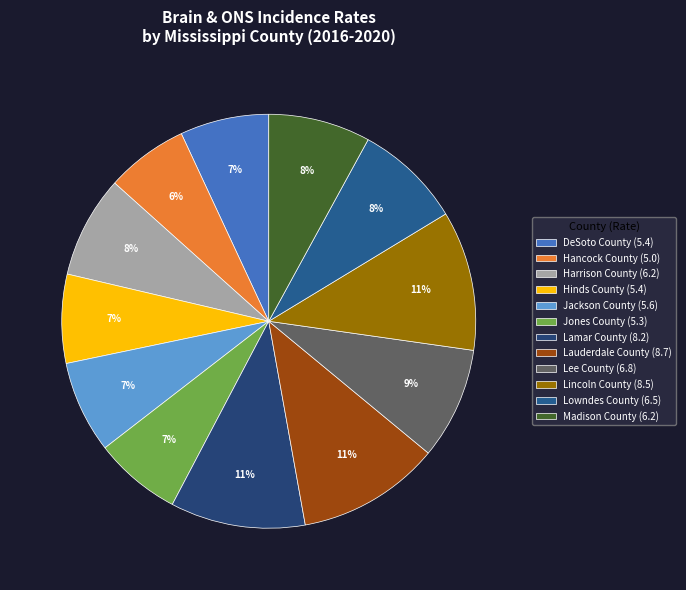

Does Jackson County account for over 50% of the chart?

No